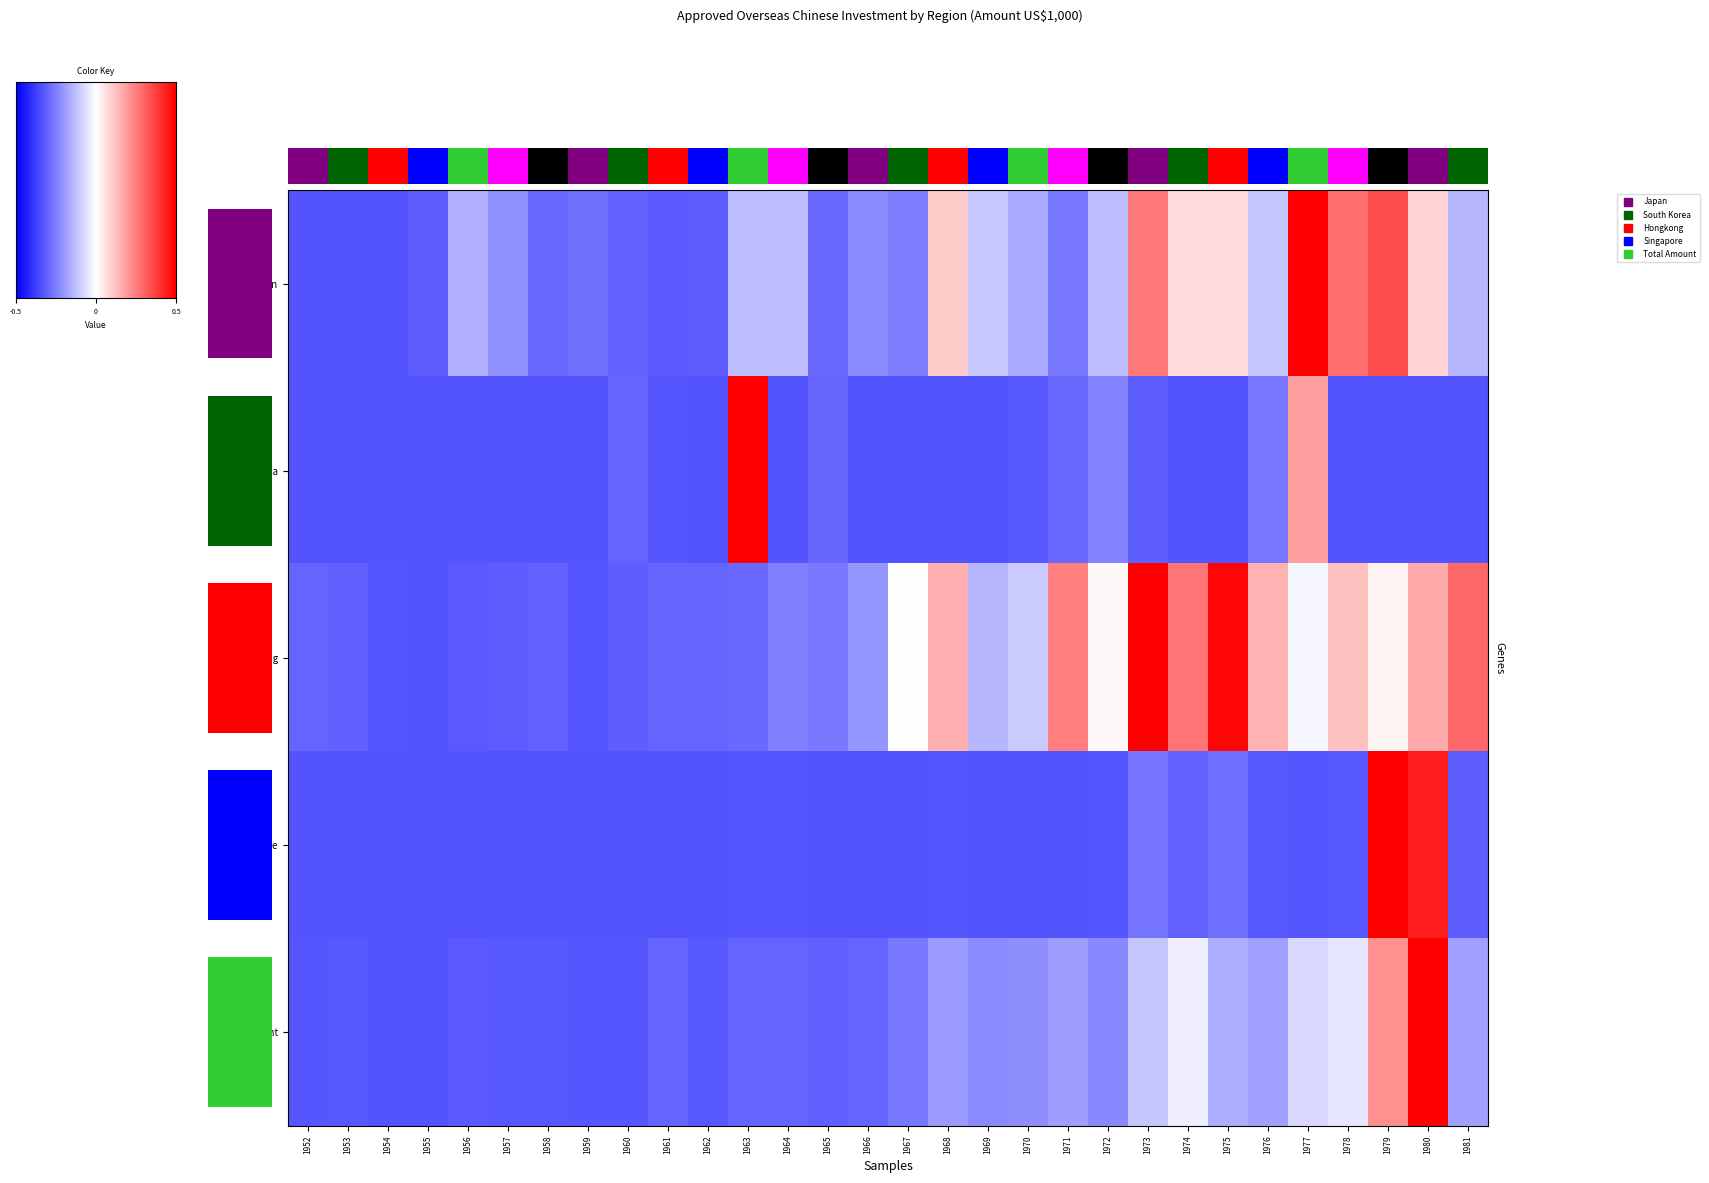

At 1962, list the series in order from smallest to largest.

South Korea, Singapore, Total Amount, Japan, Hongkong